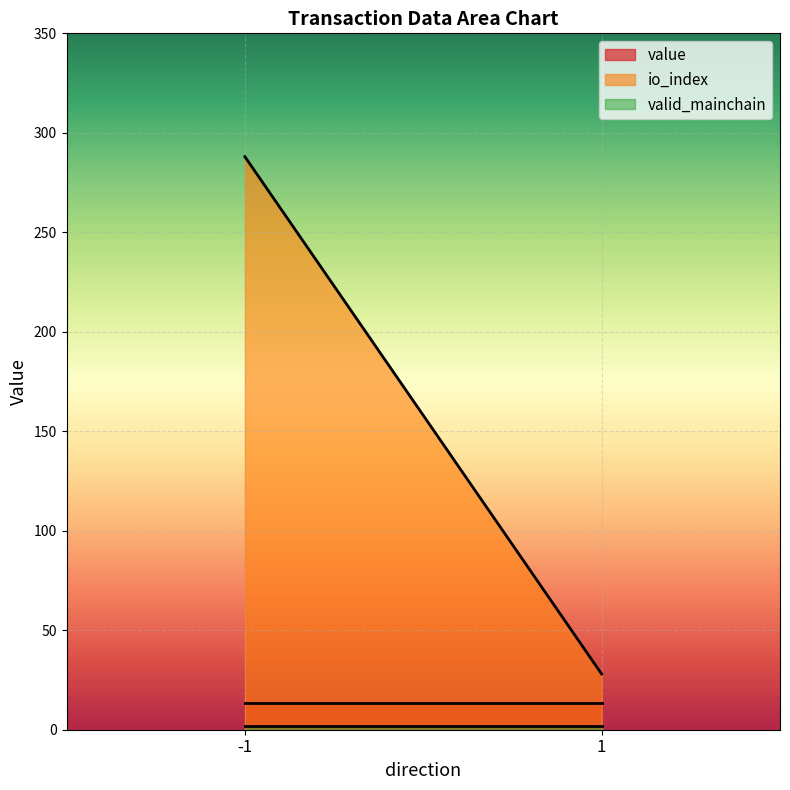

Read the valid_mainchain value at 1.

1.0